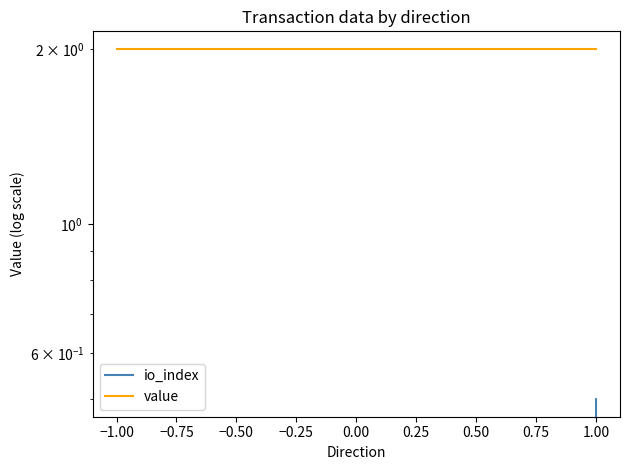

What is the sum of the io_index values at −1.00 and 1.00?

0.5